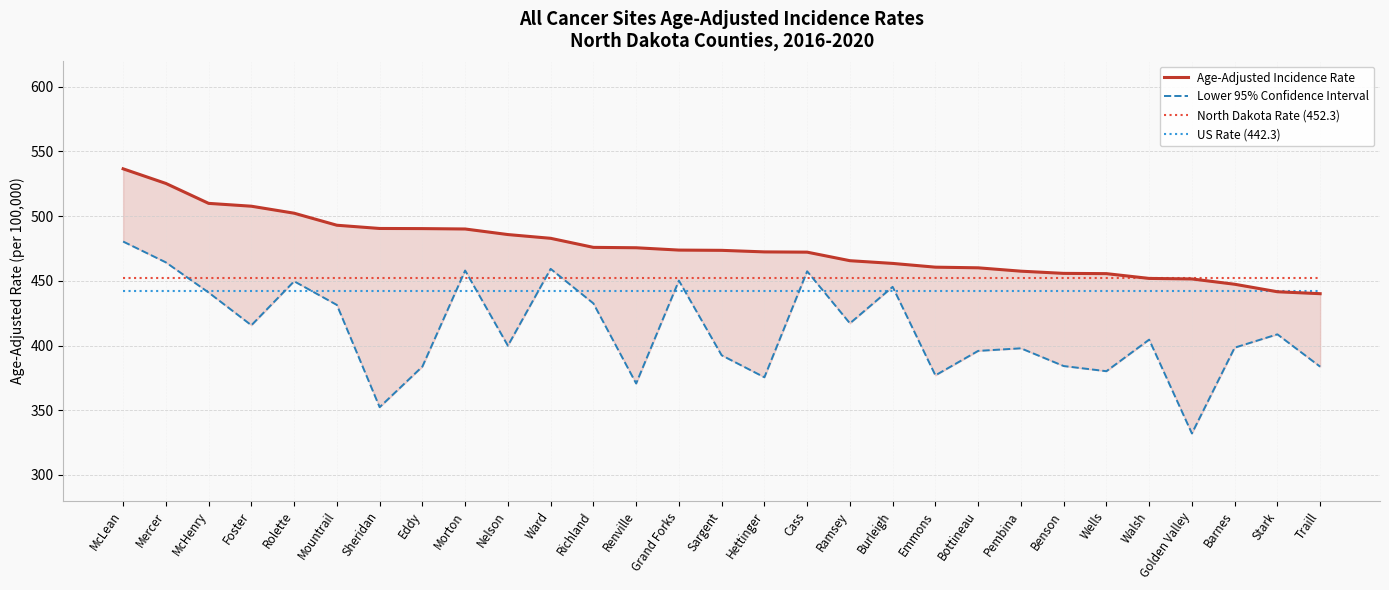

Reading left to right, extract all data points from this chart.

Age-Adjusted Incidence Rate: 536.6	525.3	509.9	507.7	502.3	493.0	490.5	490.4	490.1	485.8	482.9	475.9	475.6	473.8	473.6	472.4	472.2	465.6	463.5	460.6	460.1	457.5	455.8	455.6	451.9	451.5	447.4	441.6	440.1
Lower 95% Confidence Interval: 480.4	464.3	441.0	415.7	449.7	431.4	352.4	383.8	458.0	399.9	459.3	432.6	370.7	450.2	392.5	375.5	457.4	417.2	445.4	377.0	395.9	397.9	384.2	380.2	404.6	332.1	398.4	408.7	383.7
North Dakota Rate (452.3): 452.3	452.3	452.3	452.3	452.3	452.3	452.3	452.3	452.3	452.3	452.3	452.3	452.3	452.3	452.3	452.3	452.3	452.3	452.3	452.3	452.3	452.3	452.3	452.3	452.3	452.3	452.3	452.3	452.3
US Rate (442.3): 442.3	442.3	442.3	442.3	442.3	442.3	442.3	442.3	442.3	442.3	442.3	442.3	442.3	442.3	442.3	442.3	442.3	442.3	442.3	442.3	442.3	442.3	442.3	442.3	442.3	442.3	442.3	442.3	442.3